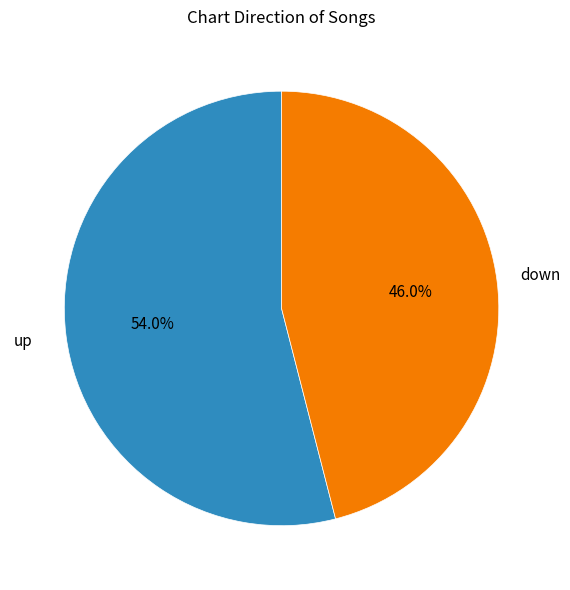

Does any single category account for the majority?

Yes